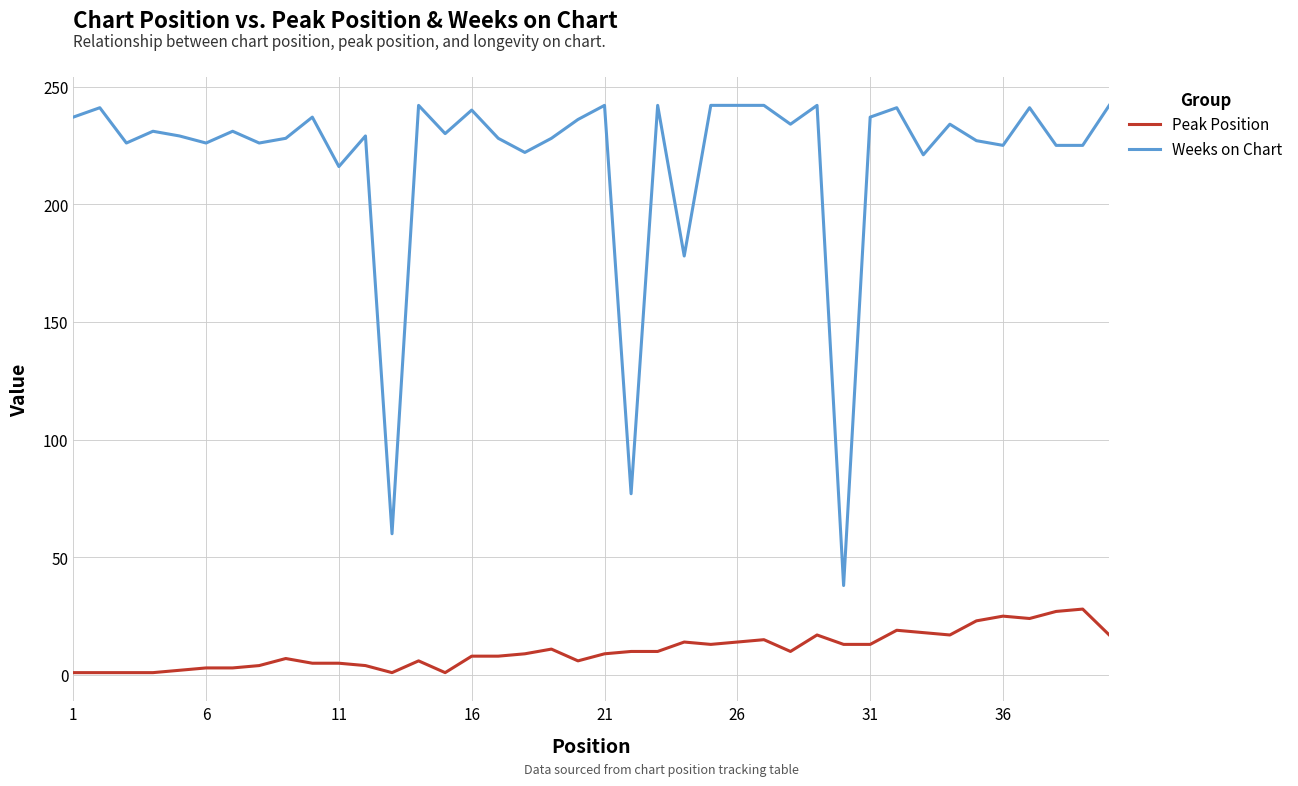

Rank the series by their maximum value, from highest to lowest.

Weeks on Chart, Peak Position